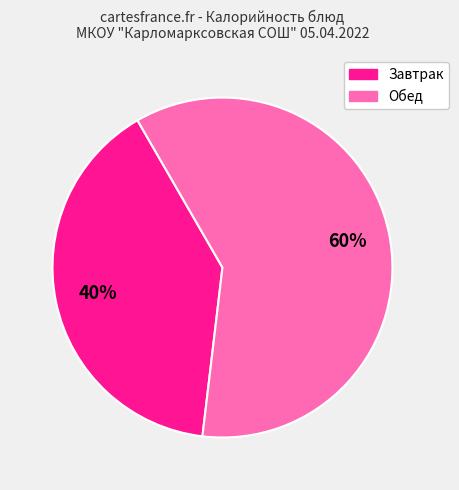

Does any single category account for the majority?

Yes